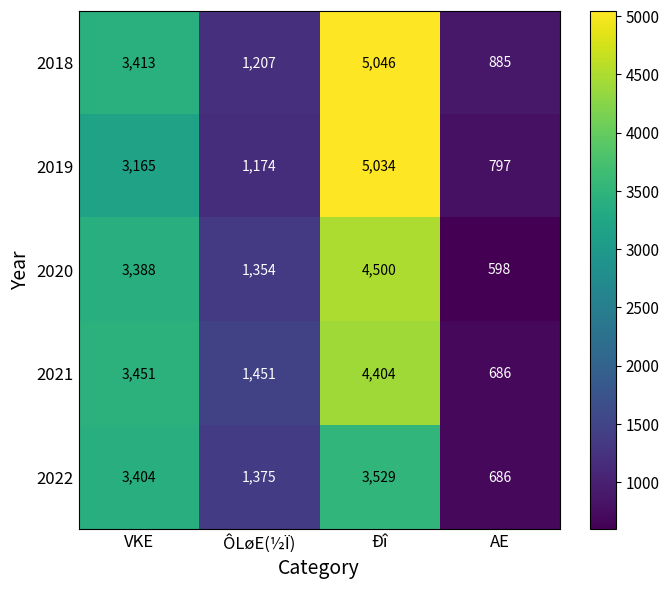

At which label does 2020 reach its minimum?

AE